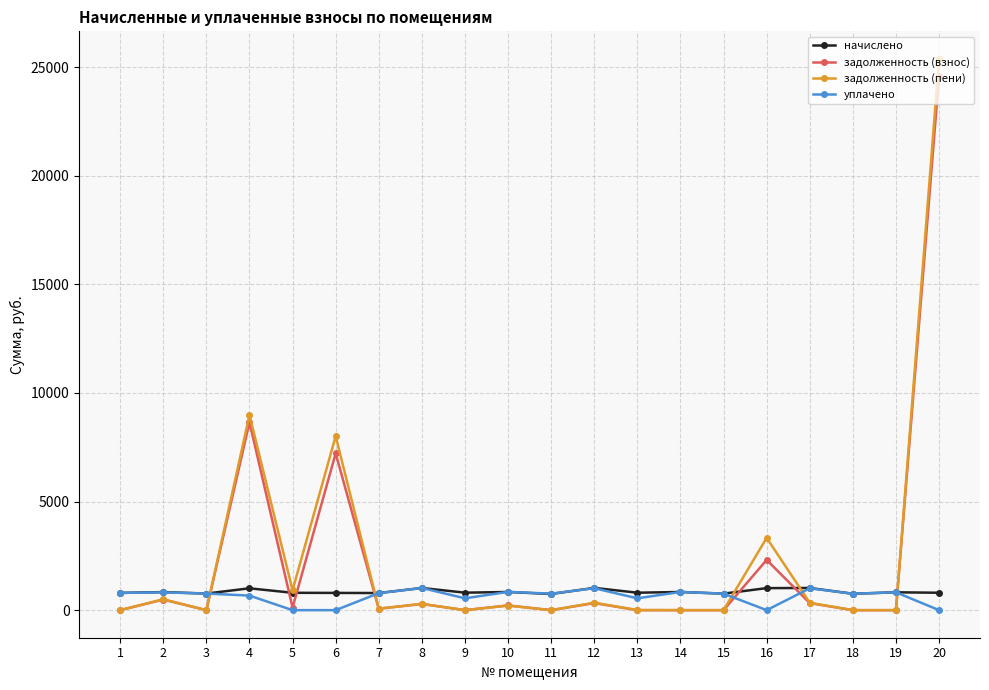

Does the chart have visible grid lines?

Yes